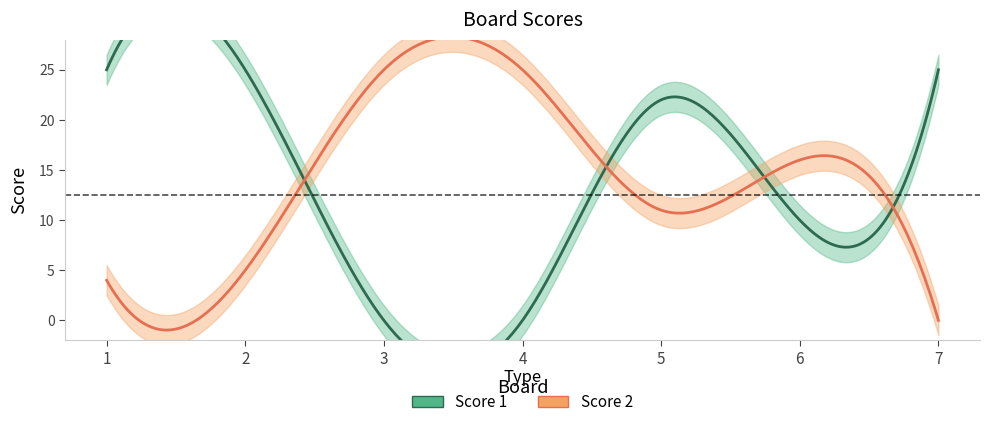

At which label is Score 1 closest to 12?

6